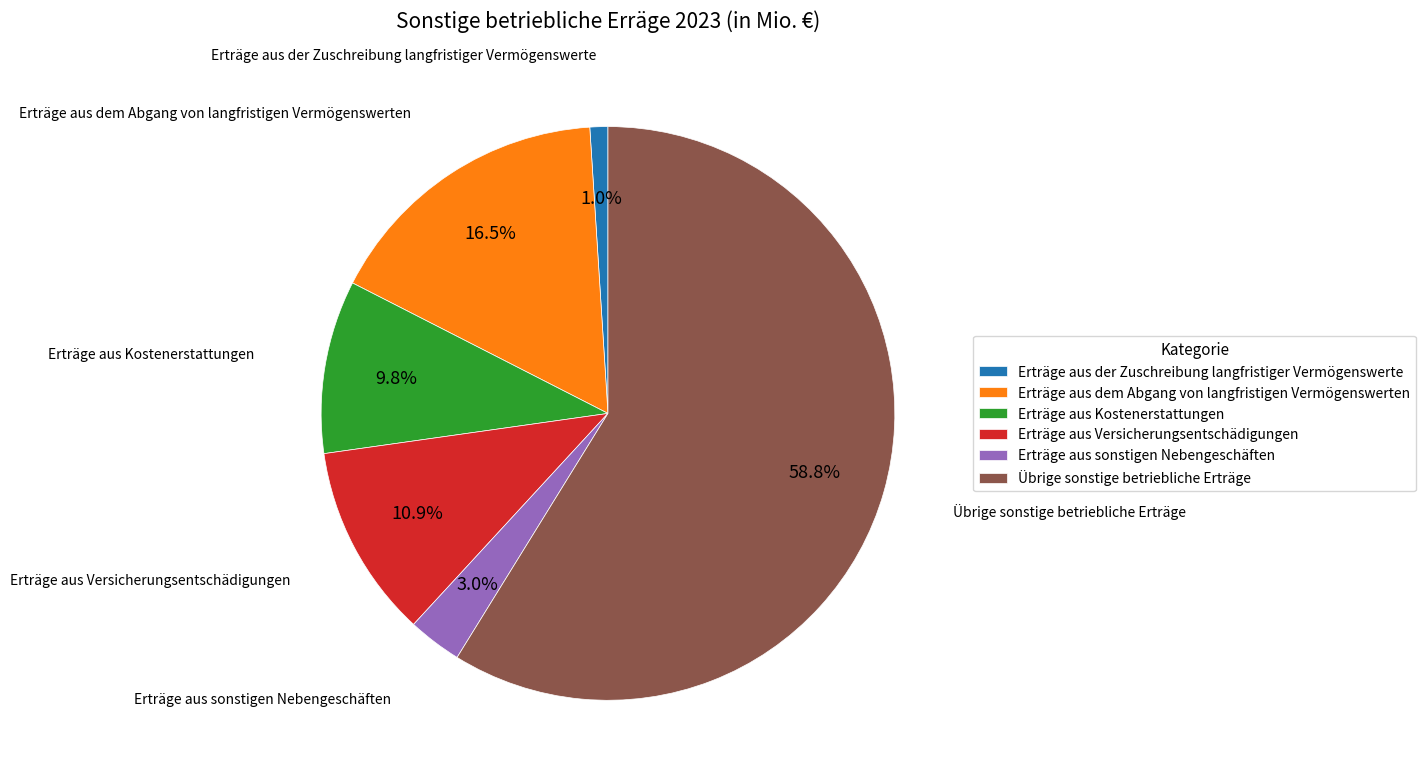

Between Erträge aus der Zuschreibung langfristiger Vermögenswerte and Erträge aus sonstigen Nebengeschäften, which is larger?

Erträge aus sonstigen Nebengeschäften